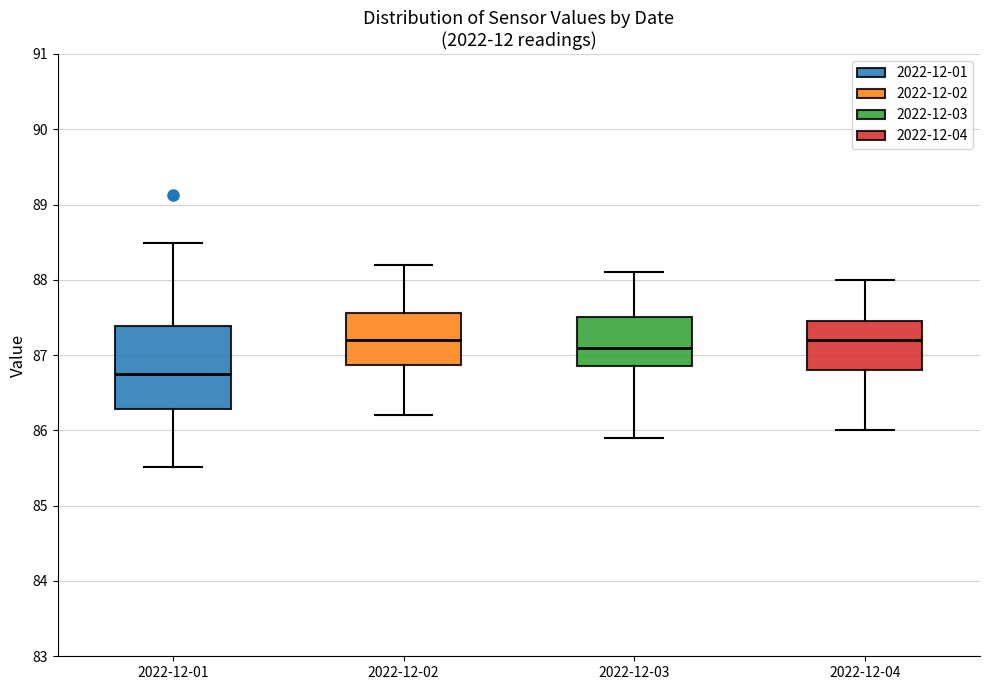

Reading left to right, transcribe this box plot: for each box, give where its median line is, the range the box spans, and where its two whiskers end, as read against the y-axis. The values are not printed on the chart, so give them approximately, as read against the axis.

2022-12-01: median 86.8, box 86.3 to 87.4, whiskers 85.5 to 88.5
2022-12-02: median 87.2, box 86.9 to 87.6, whiskers 86.2 to 88.2
2022-12-03: median 87.1, box 86.9 to 87.5, whiskers 85.9 to 88.1
2022-12-04: median 87.2, box 86.8 to 87.5, whiskers 86.0 to 88.0